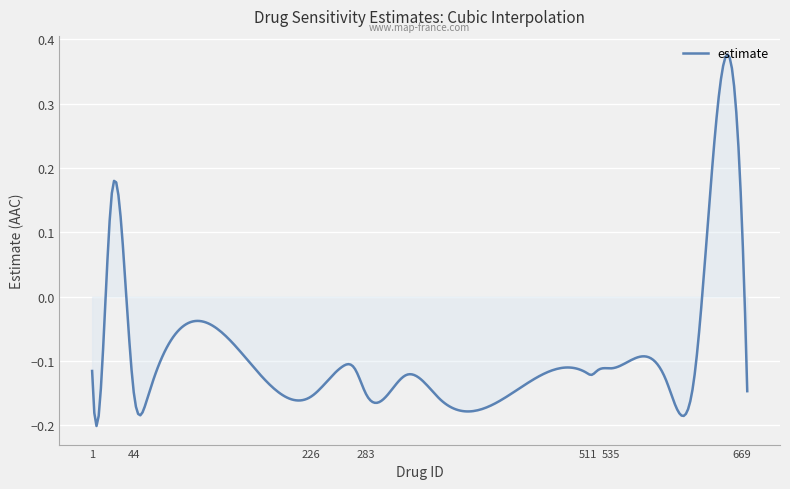

How many lines are shown in the chart?

1